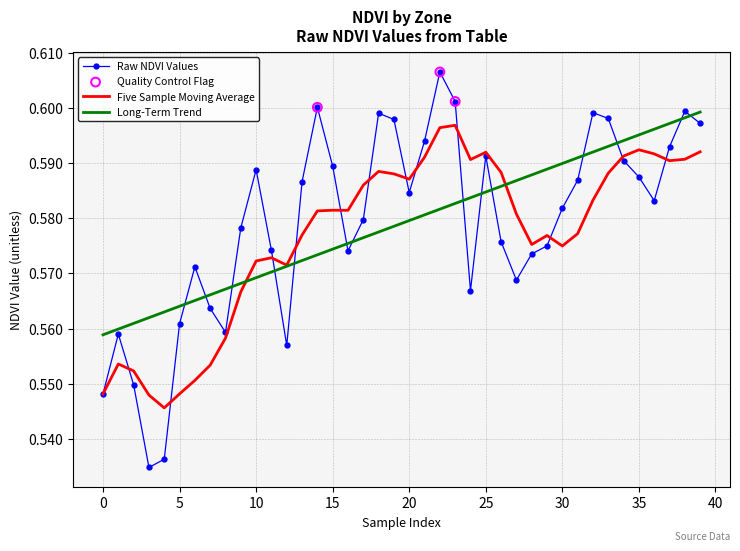

Which series has the widest spread of values?

Raw NDVI Values